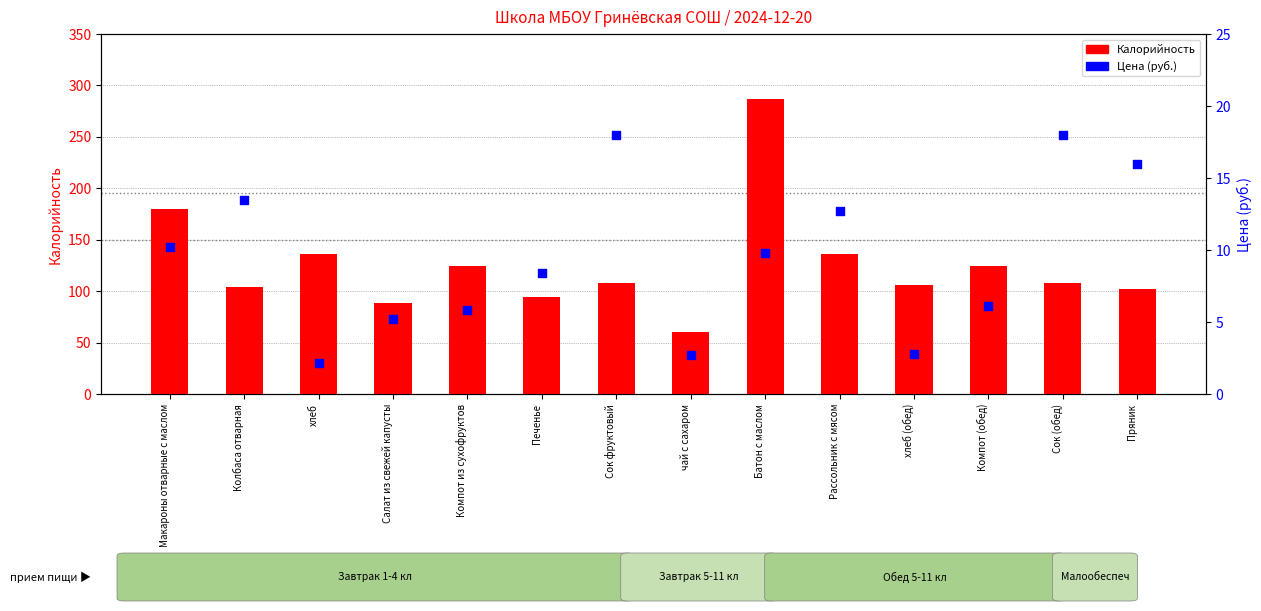

Is the value of Цена (руб.) at Салат из свежей капусты greater than the value of Калорийность at Печенье?

No